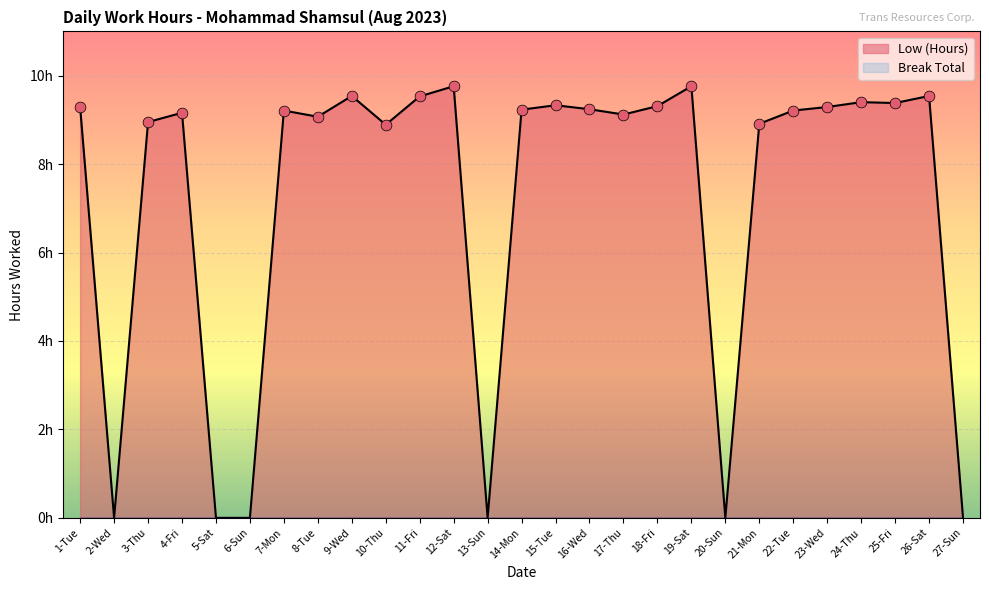

Between 10-Thu and 24-Thu, which is larger?

24-Thu